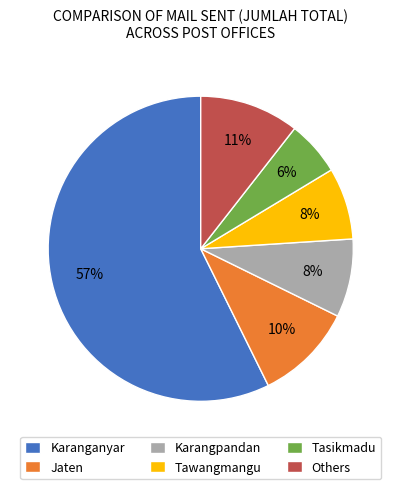

Count the number of slices in the pie.

6